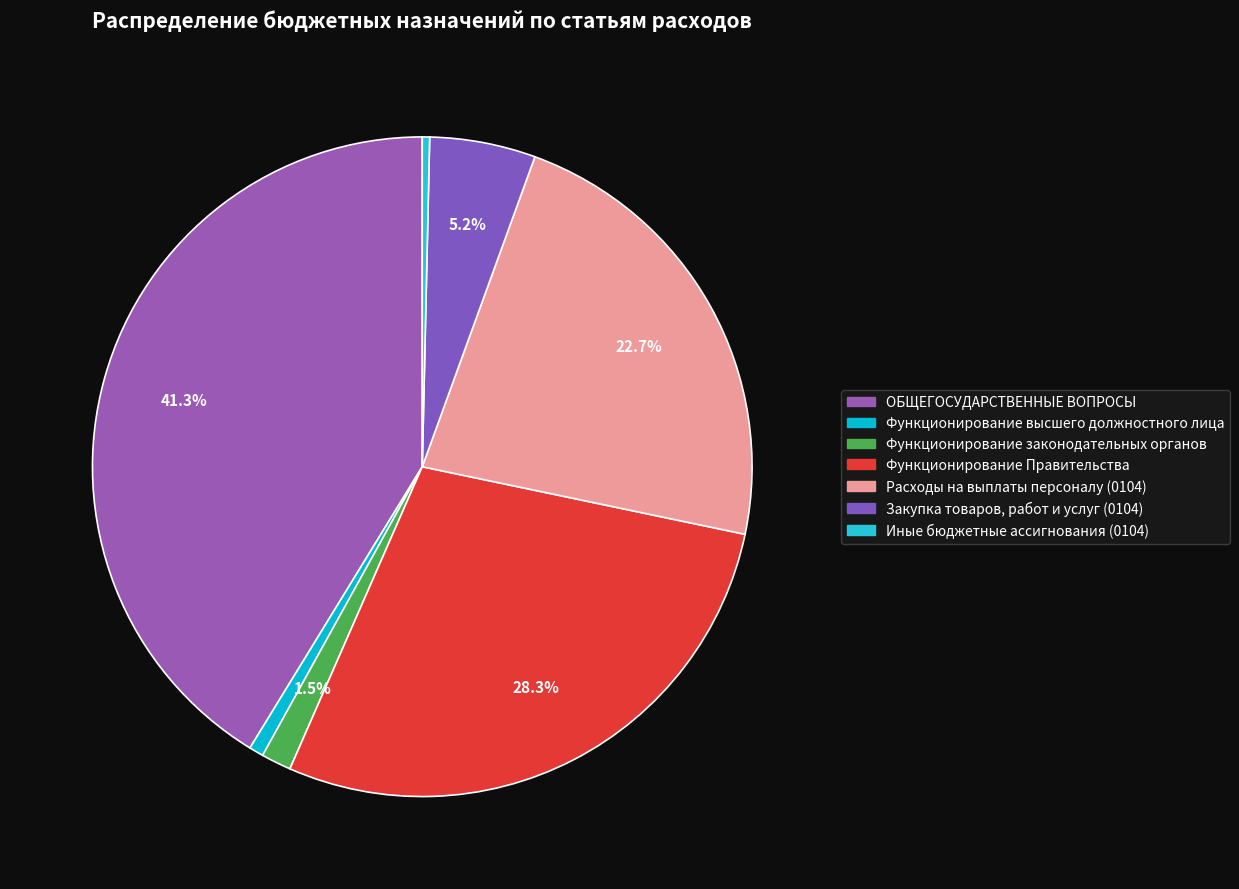

Is it true that ОБЩЕГОСУДАРСТВЕННЫЕ ВОПРОСЫ is 41% of the pie?

True